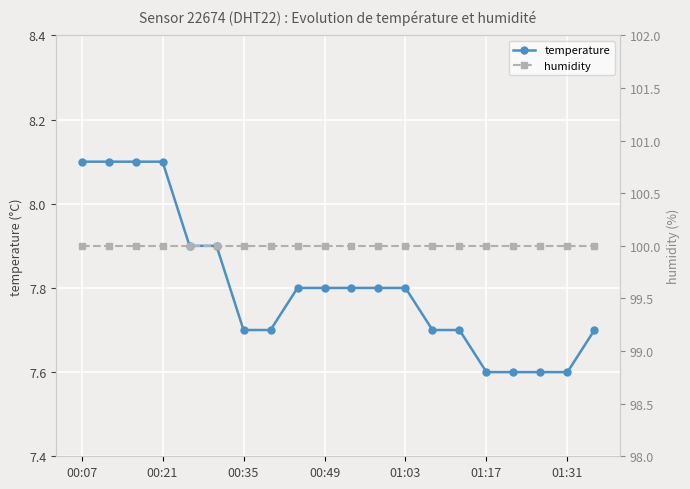

Is this an area chart (filled region under the line)?

No